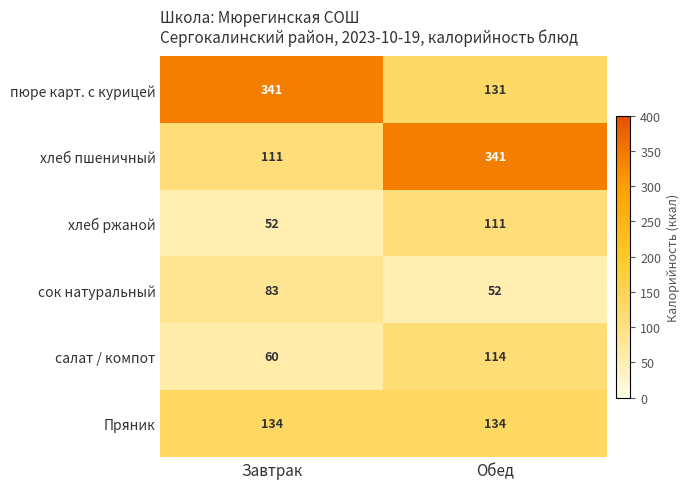

Reading right to left, what are all the values shown in this chart?

пюре карт. с курицей: 131	341
хлеб пшеничный: 341	111
хлеб ржаной: 111	52
сок натуральный: 52	83
салат / компот: 114	60
Пряник: 134	134